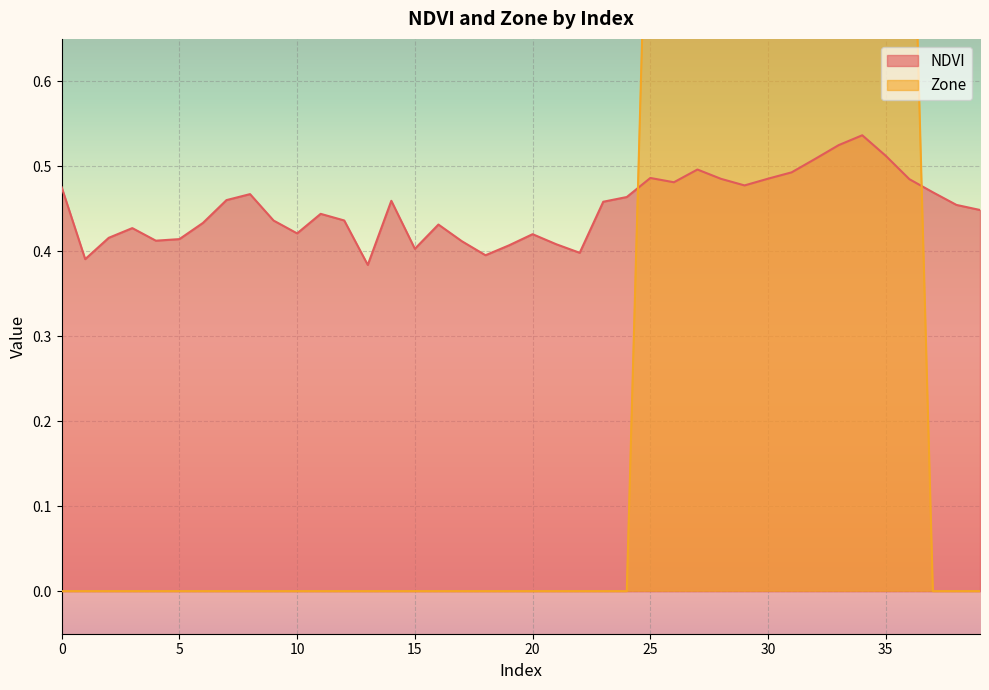

Where is the first local maximum for NDVI?

3